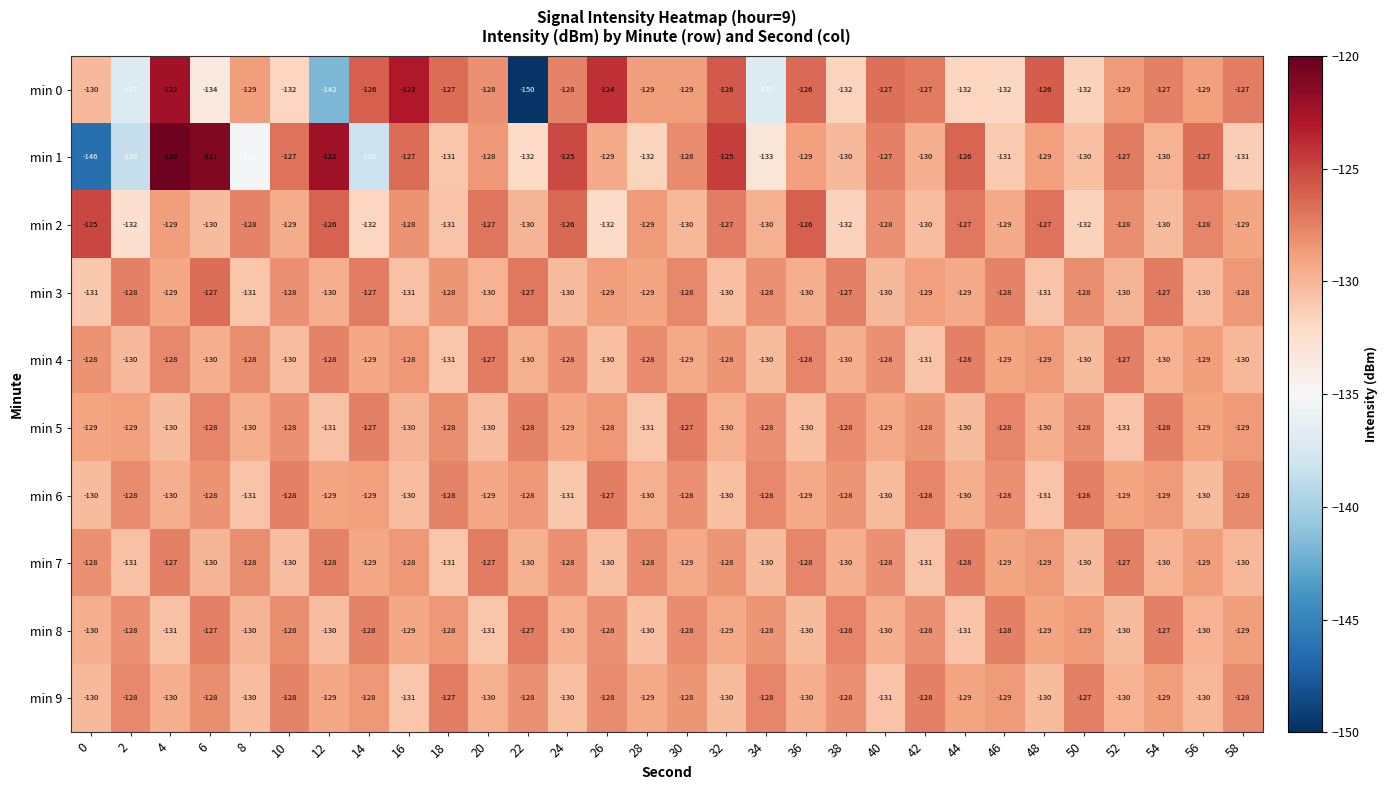

True or false: min 8 has a value of -73 at 38.

False